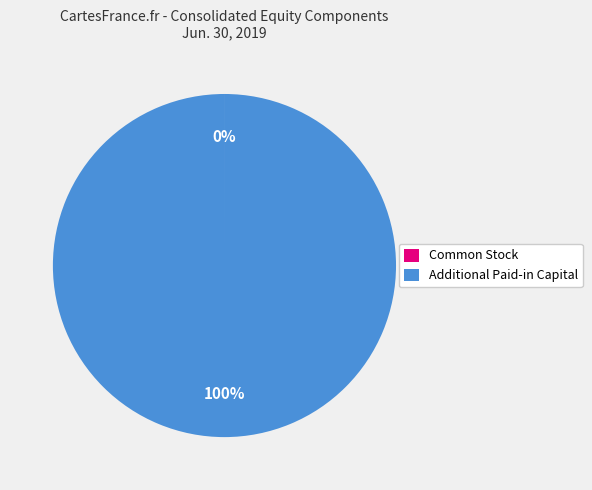

To the nearest percent, what portion does Additional Paid-in Capital represent?

100%